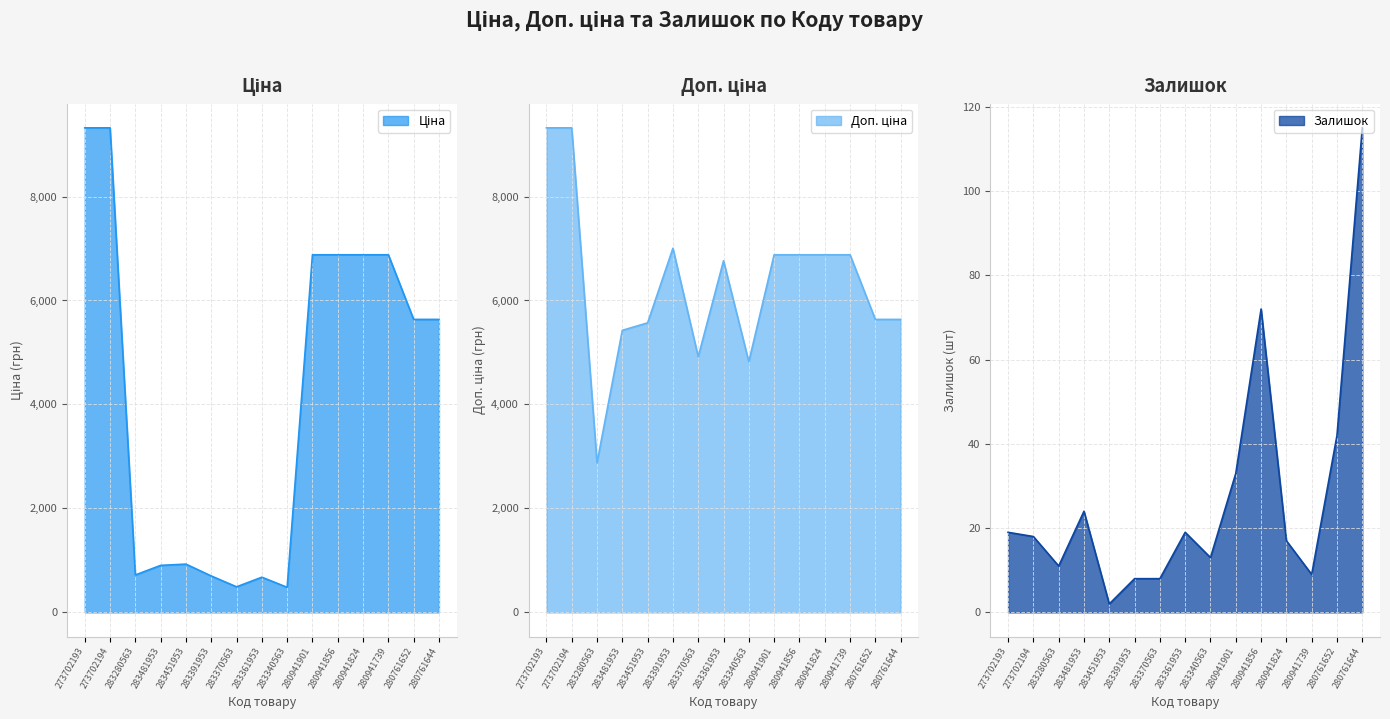

What is the label of the 4th point from the right?

280941824